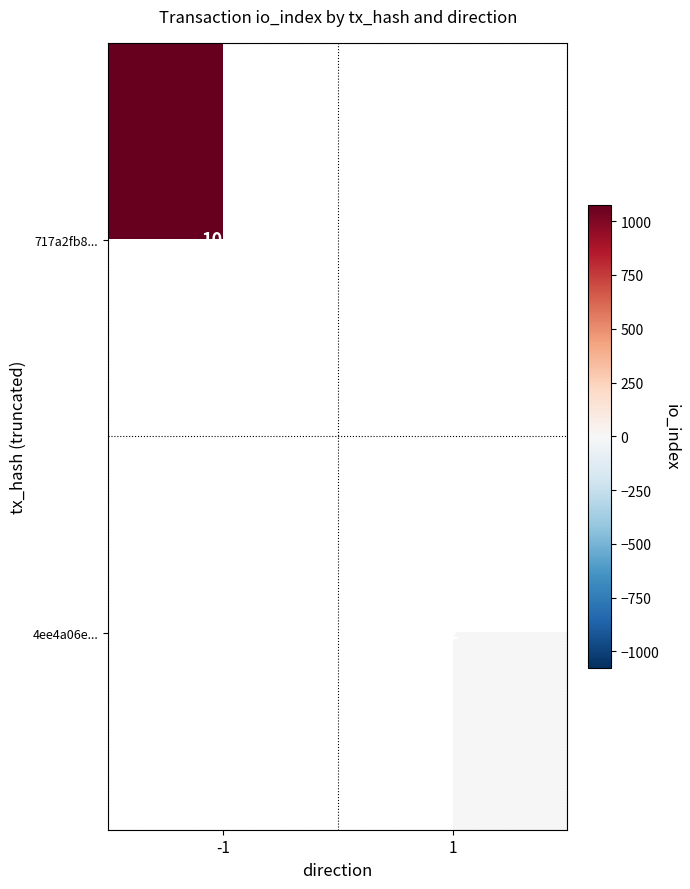

The value of 4ee4a06e... at 1 is 1.3. True or false?

False